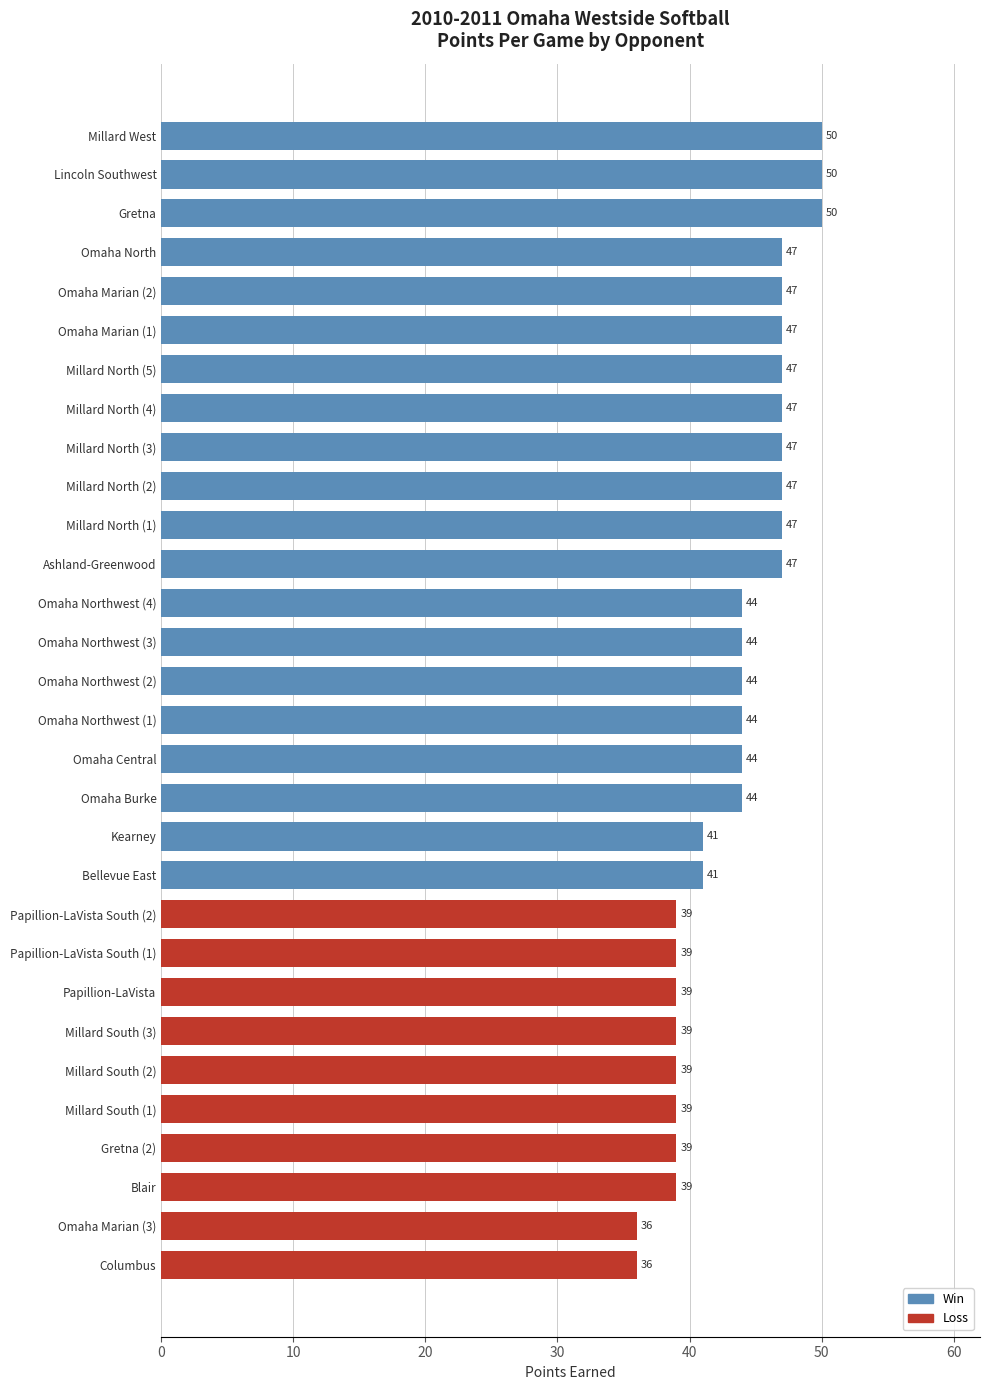

Is it true that the value at Millard South (2) is 18?

False